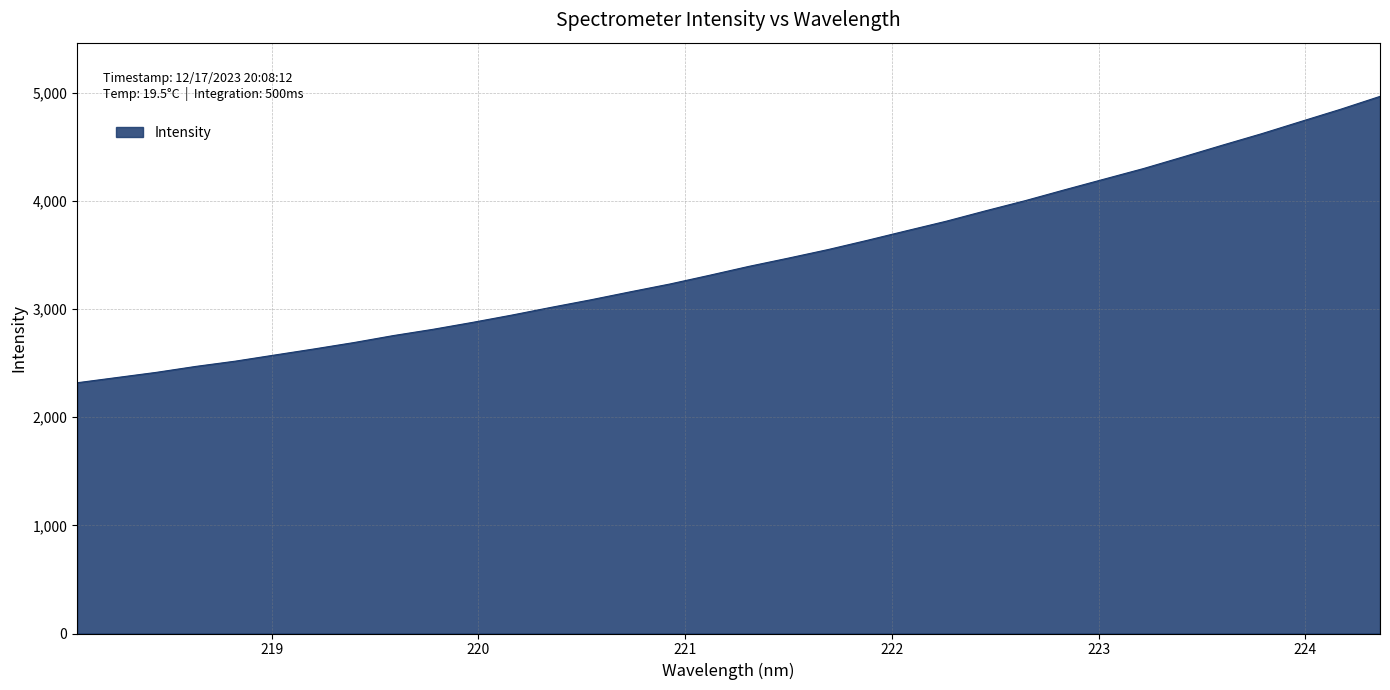

What is the minimum value shown in the chart?

2318.3